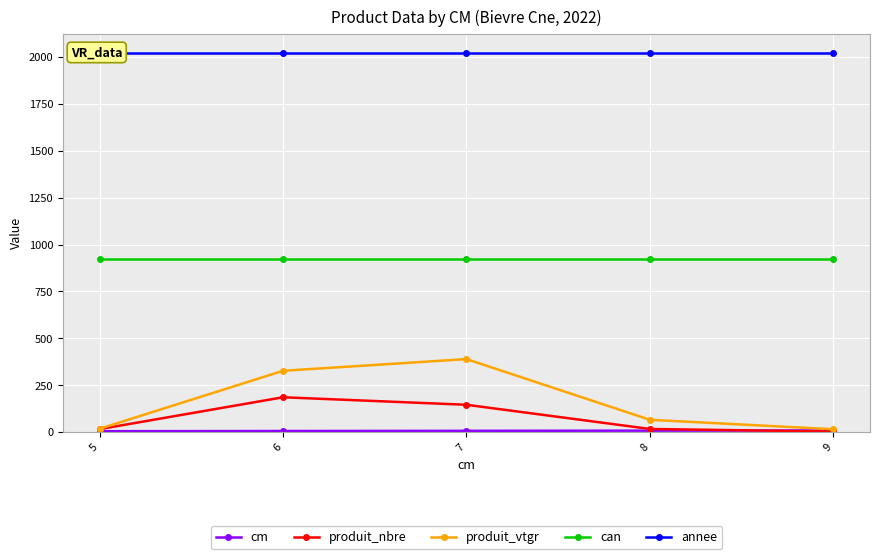

What is the sum of the cm values at 9 and 6?

15.0